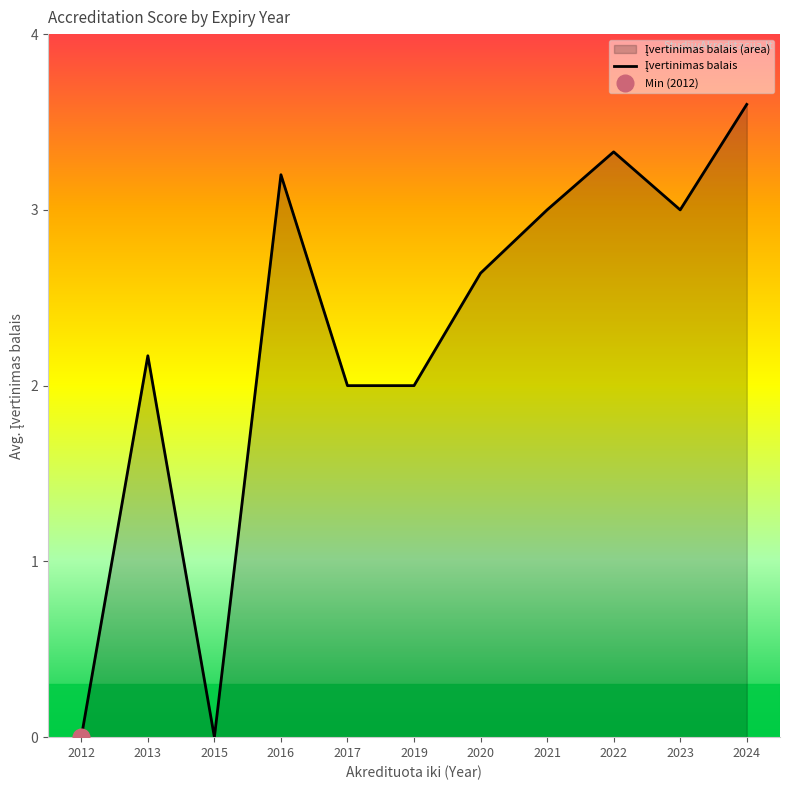

Does the chart display data point markers on the line(s)?

No